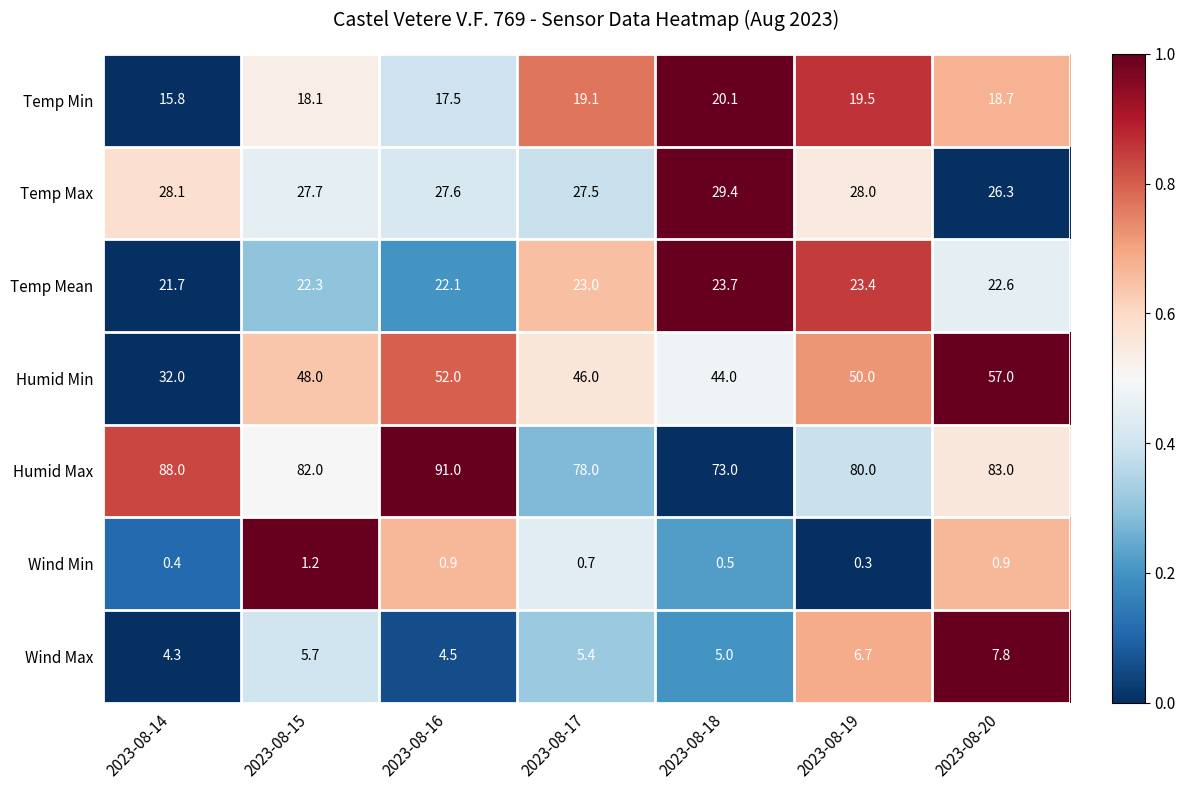

Which series has the widest spread of values?

Humid Min